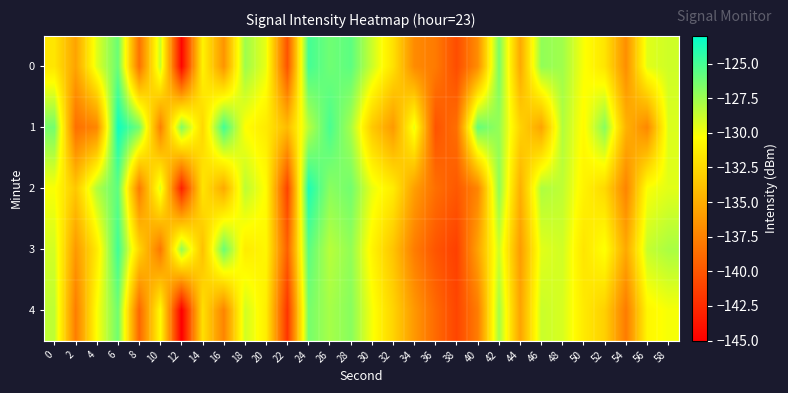

Which series has the largest total across all categories?

1